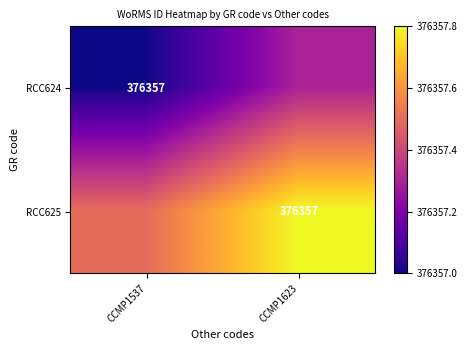

Is it true that RCC625 equals 547771.0 at CCMP1623?

False